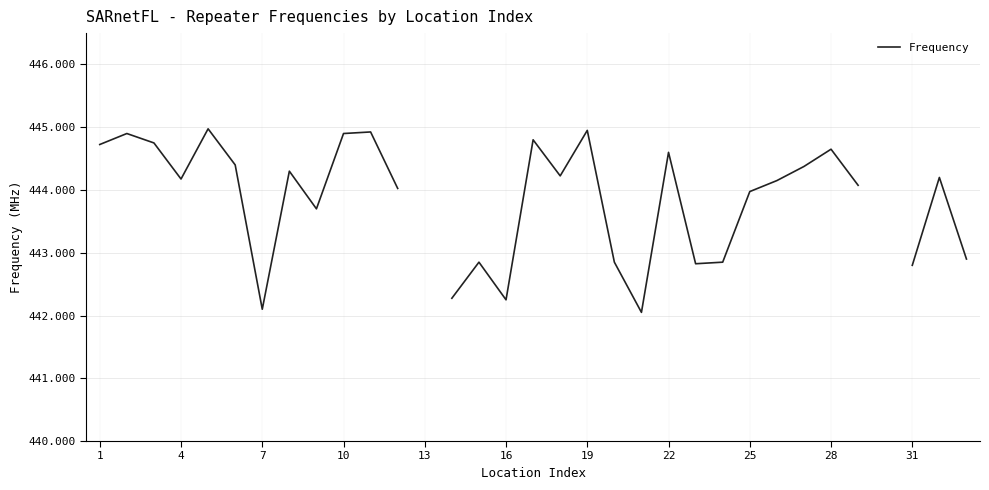

How many distinct data groups are displayed?

1